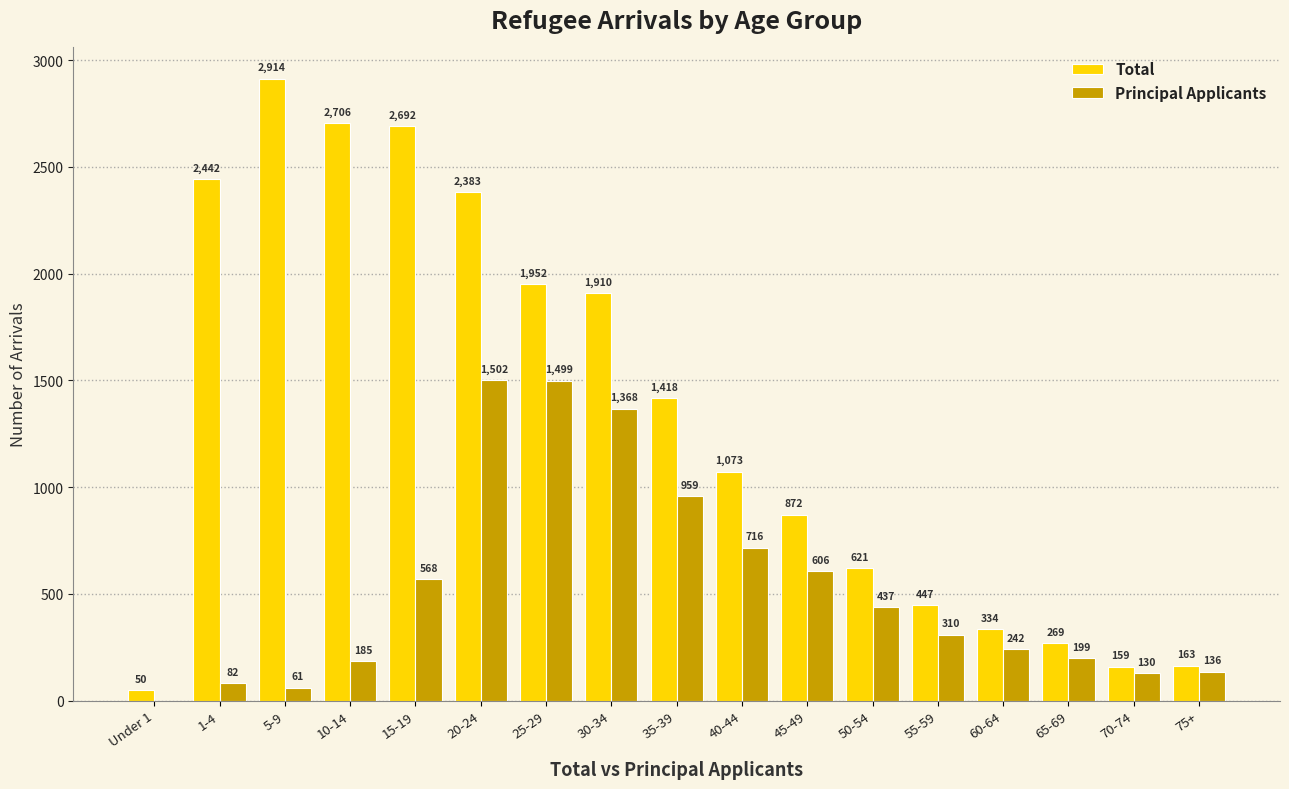

What are all the series names shown in the legend?

Total, Principal Applicants